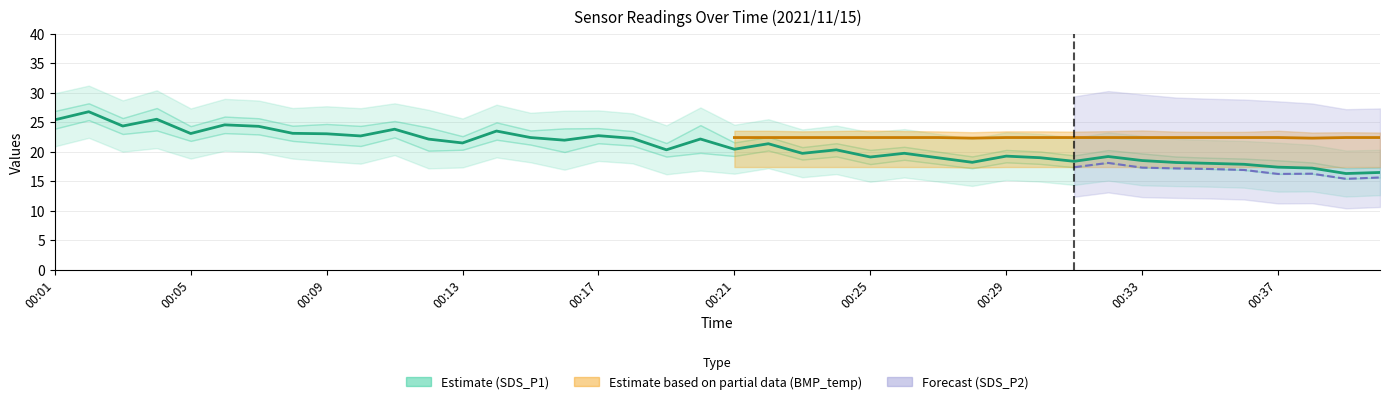

Which category has the lowest value across all series?

38